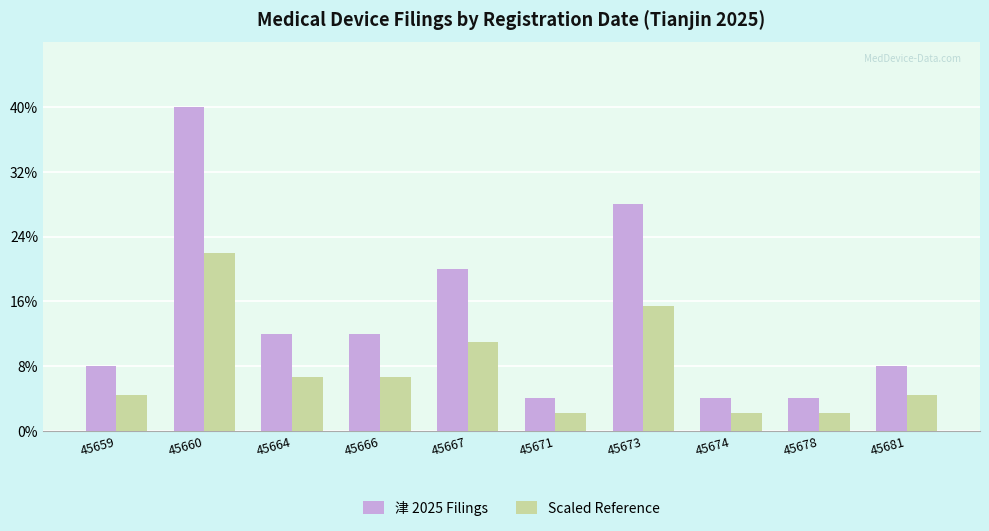

Where does the Scaled Reference series first go above 1?

45659